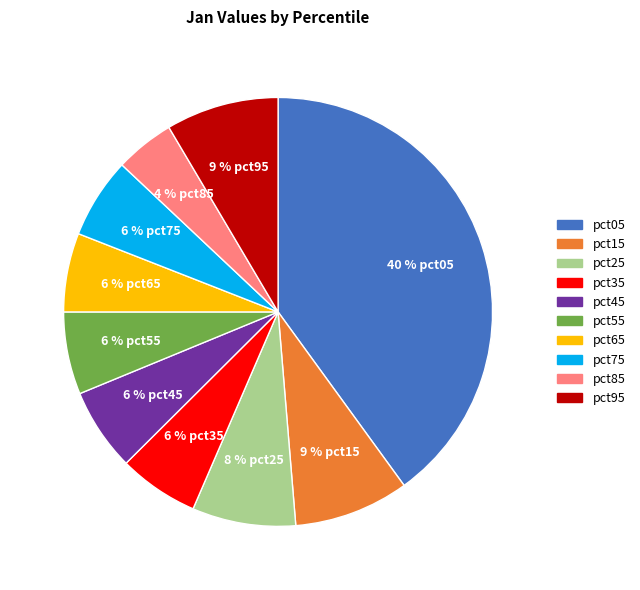

The pct45 slice represents 6% of the pie. True or false?

True